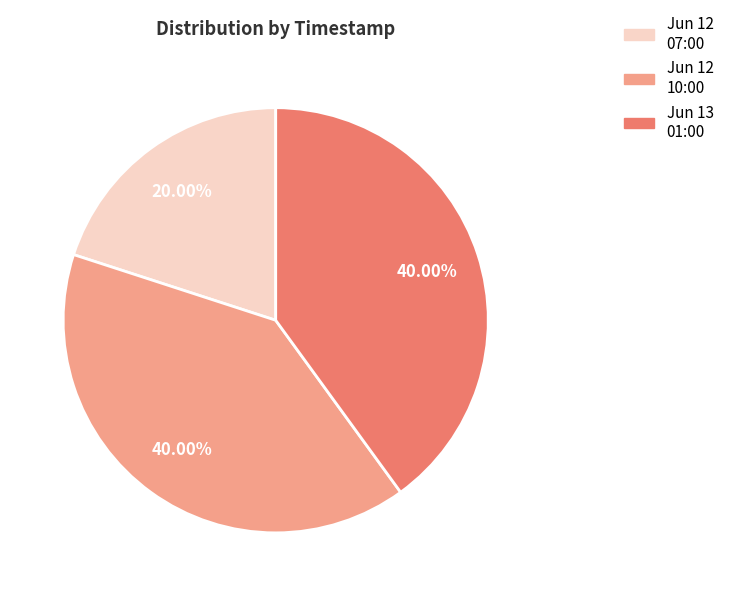

Does any single category account for the majority?

No